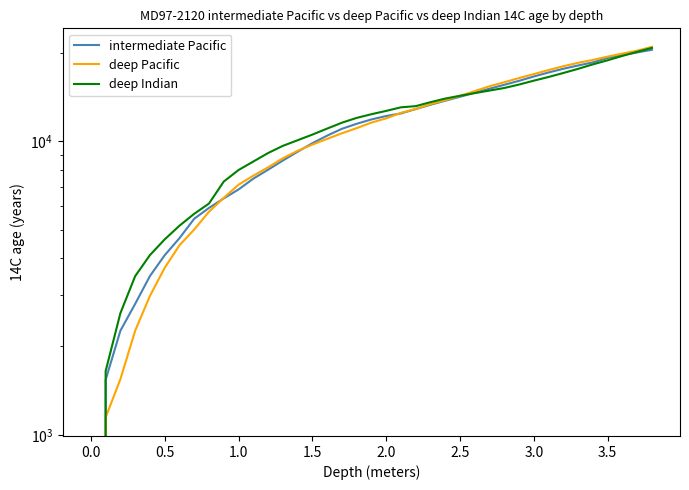

How many times do deep Pacific and intermediate Pacific cross each other?

3